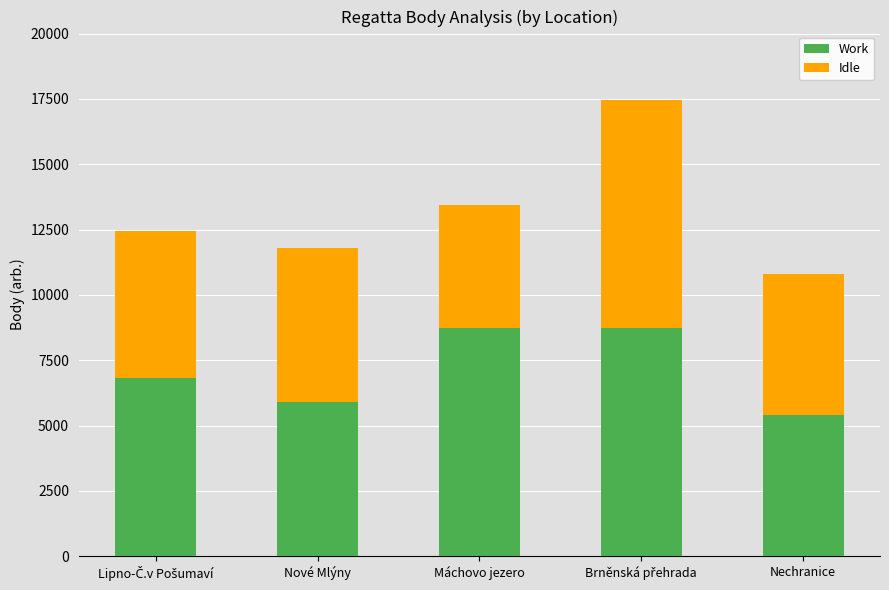

The Work series shows 8730 at Máchovo jezero. True or false?

True